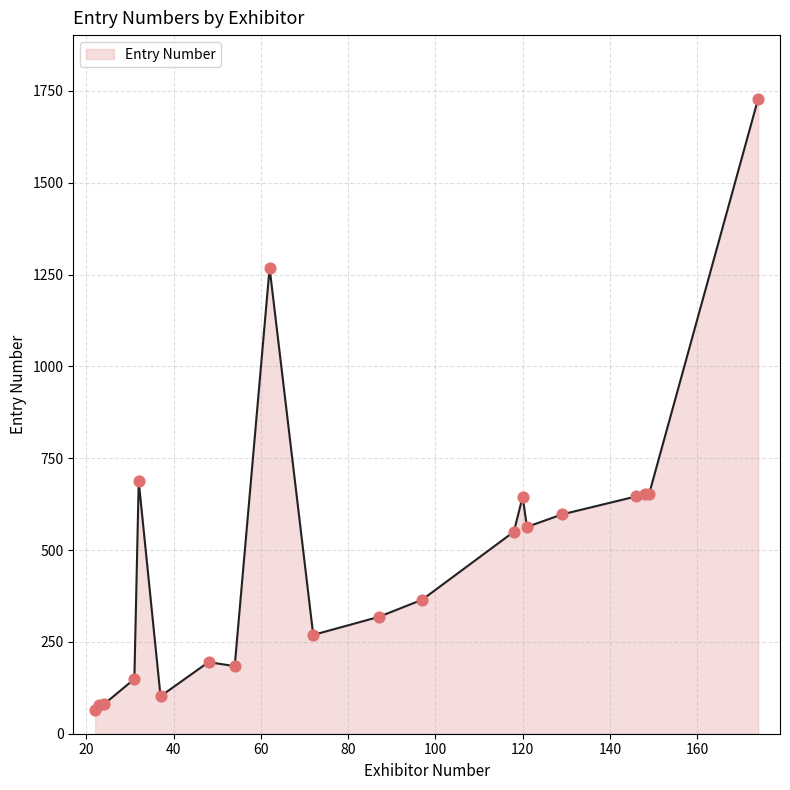

What is the difference between the maximum and minimum values?

1664